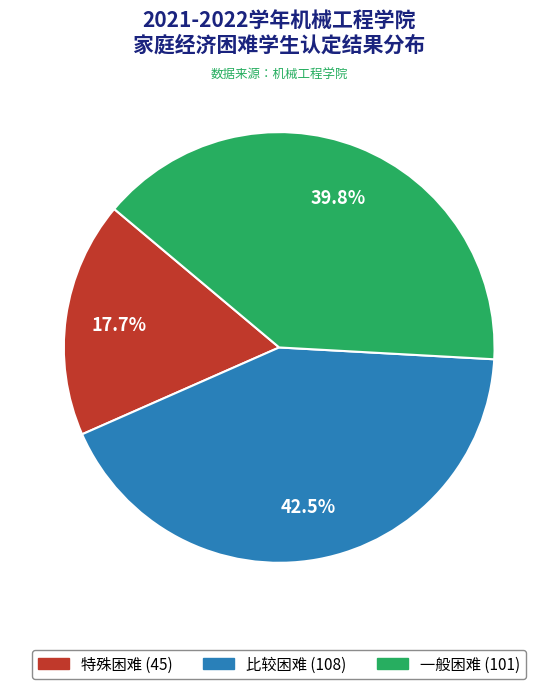

Approximately how many times larger is the value at 比较困难 compared to 一般困难?

1.1